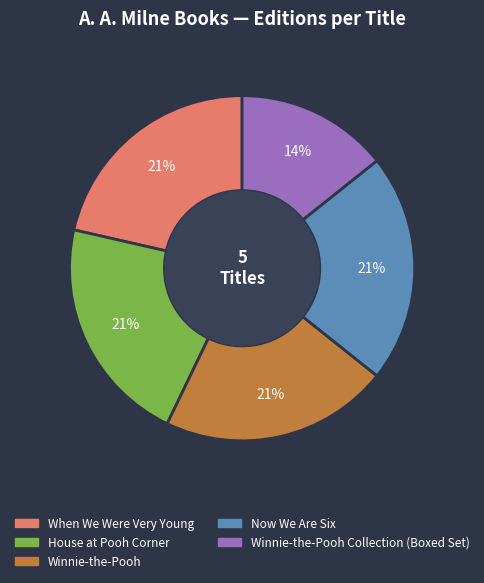

To the nearest percent, what percentage of the pie is When We Were Very Young?

21%